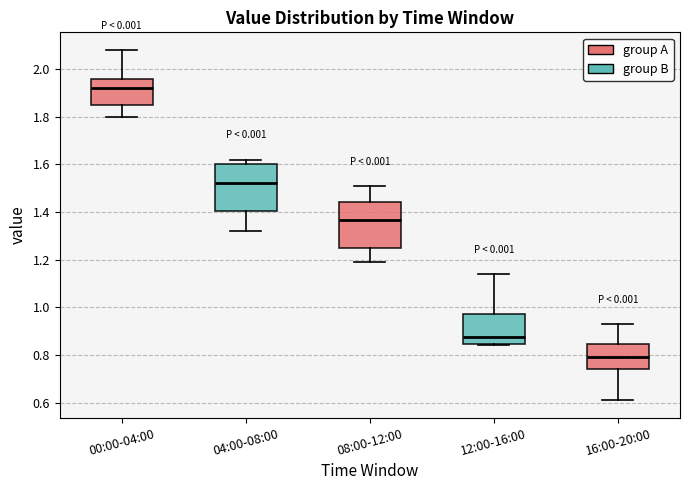

Reading left to right, transcribe this box plot: for each box, give where its median line is, the range the box spans, and where its two whiskers end, as read against the y-axis. The values are not printed on the chart, so give them approximately, as read against the axis.

00:00-04:00: median 1.92, box 1.84 to 1.96, whiskers 1.80 to 2.08
04:00-08:00: median 1.52, box 1.40 to 1.60, whiskers 1.32 to 1.62
08:00-12:00: median 1.36, box 1.26 to 1.44, whiskers 1.20 to 1.52
12:00-16:00: median 0.88, box 0.84 to 0.98, whiskers 0.84 (just below the box's lower edge) to 1.14
16:00-20:00: median 0.80, box 0.74 to 0.84, whiskers 0.62 to 0.94